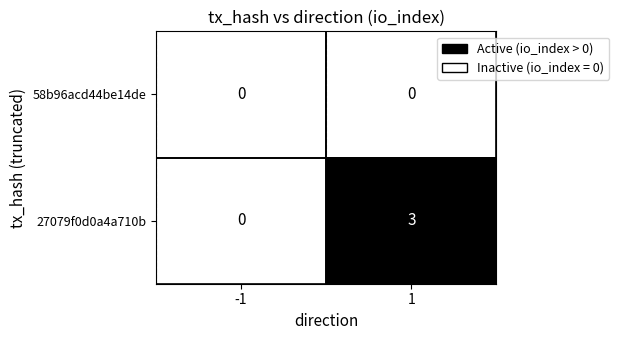

Which series has the largest total across all categories?

27079f0d0a4a710b